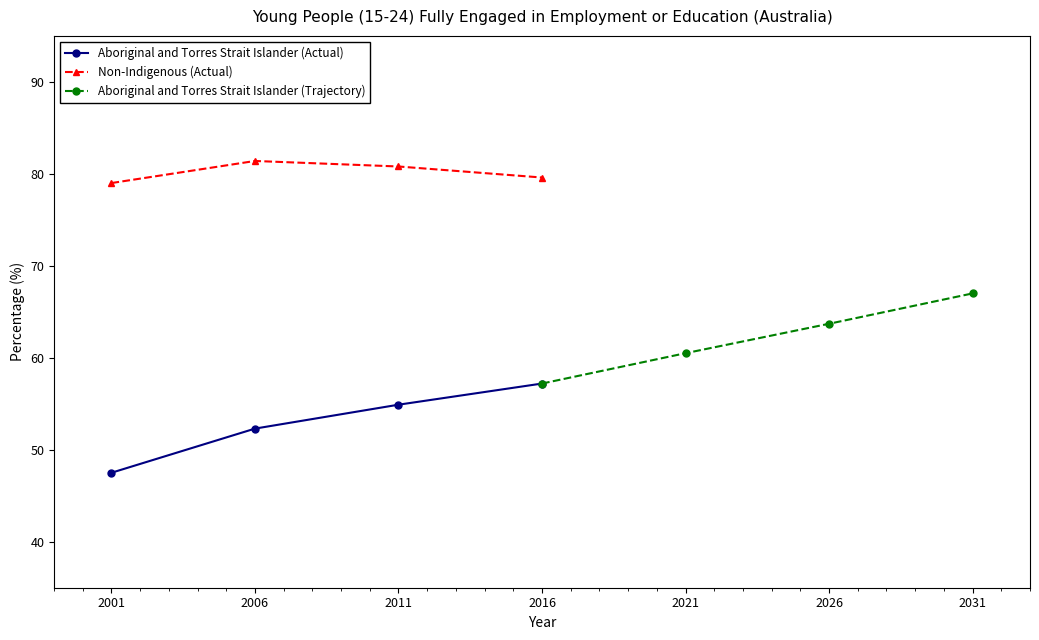

True or false: Non-Indigenous (Actual) has more than 0 points higher than both neighbors.

True